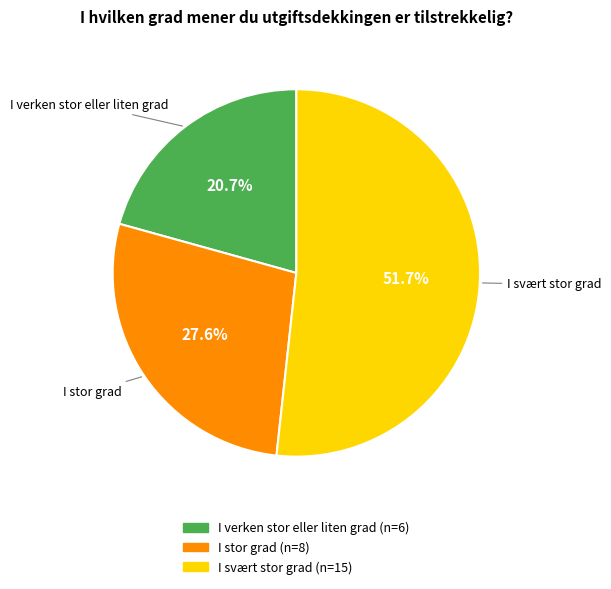

Which category has the biggest portion of the pie?

I svært stor grad